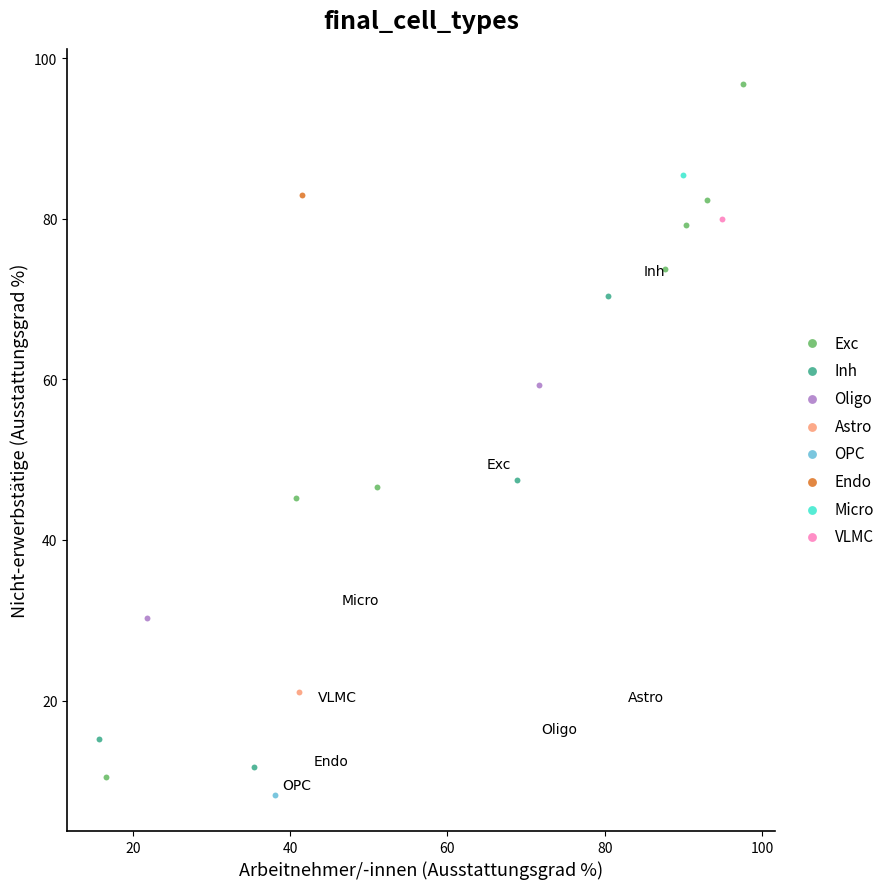

What are all the series names shown in the legend?

Exc, Inh, Oligo, Astro, OPC, Endo, Micro, VLMC